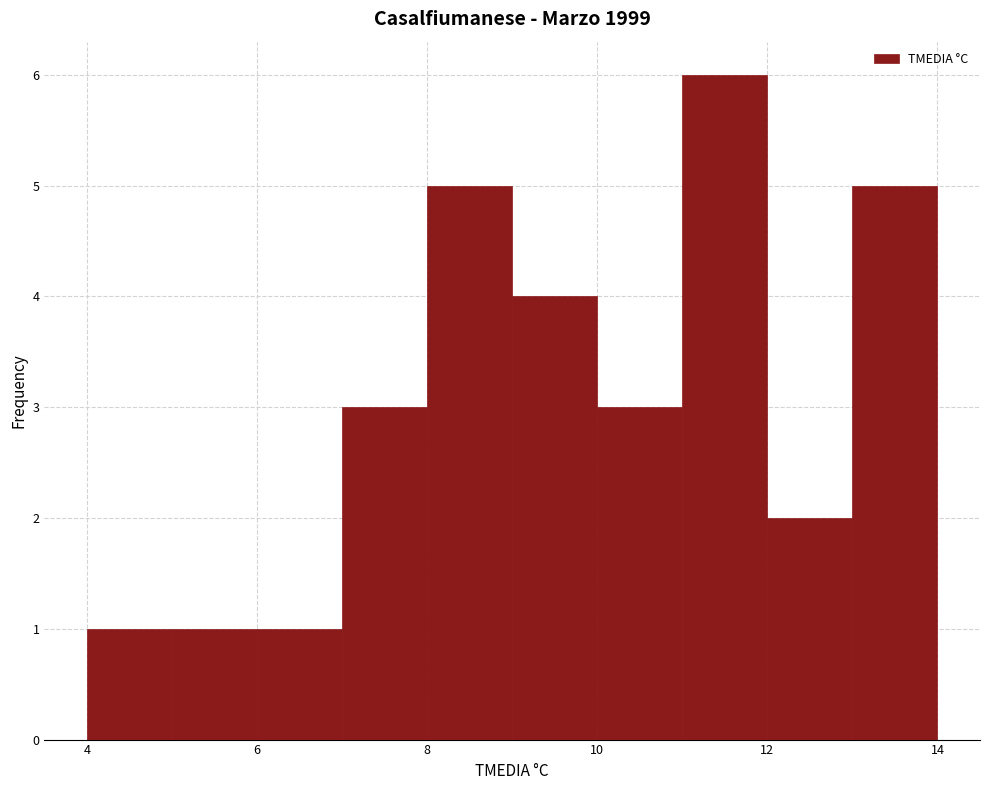

What is the height of the bar covering 10 to 11 on the x-axis? The values are not printed on the chart, so give them approximately, as read against the axis.

3